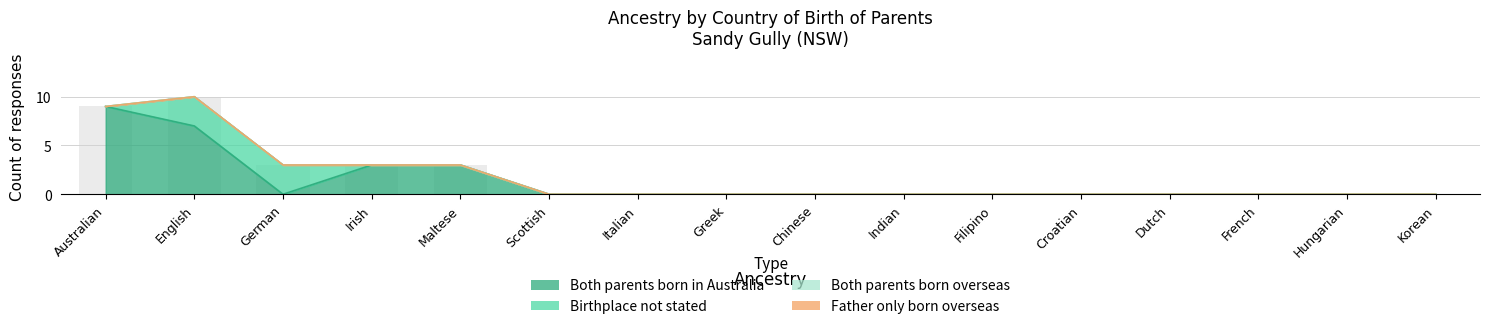

How many bars are there in total?

64